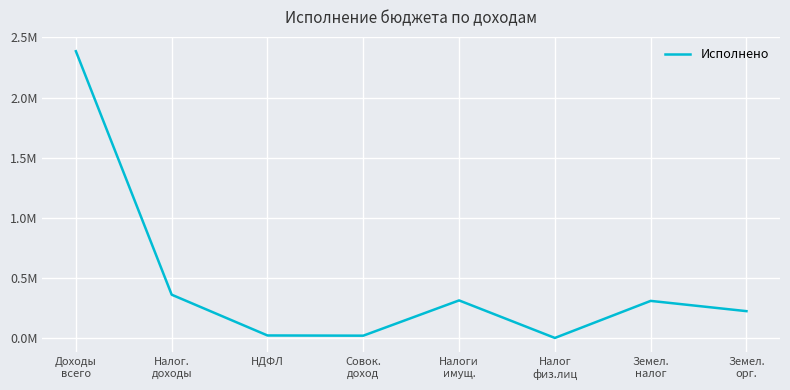

At which category does the chart reach its peak across all series?

Доходы
всего